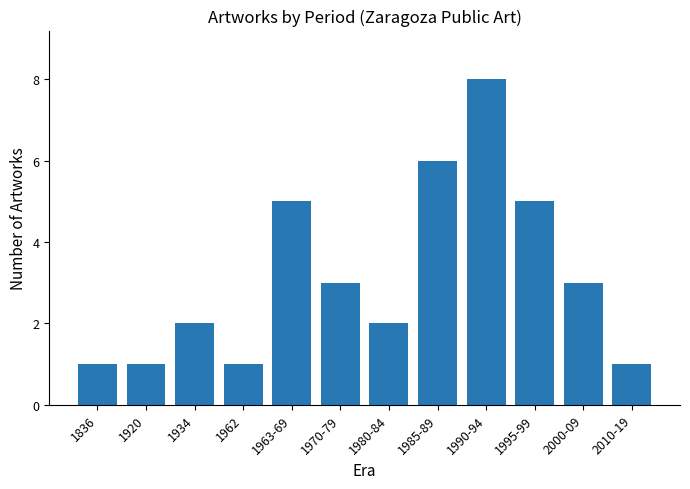

What is the label of the 9th bar from the left?

1990-94